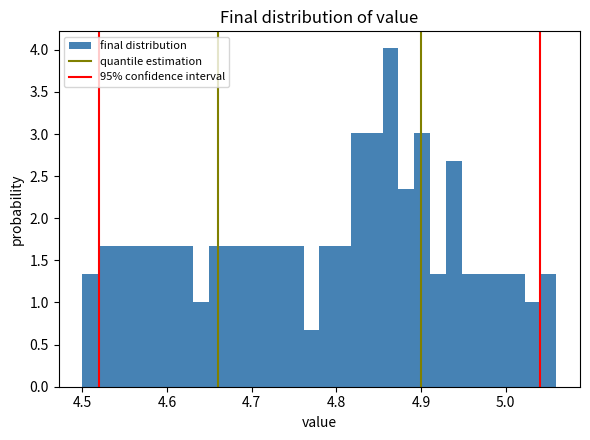

Around what value on the x-axis is the tallest bar? Give the approximate position of its centre, as read against the axis.

4.86